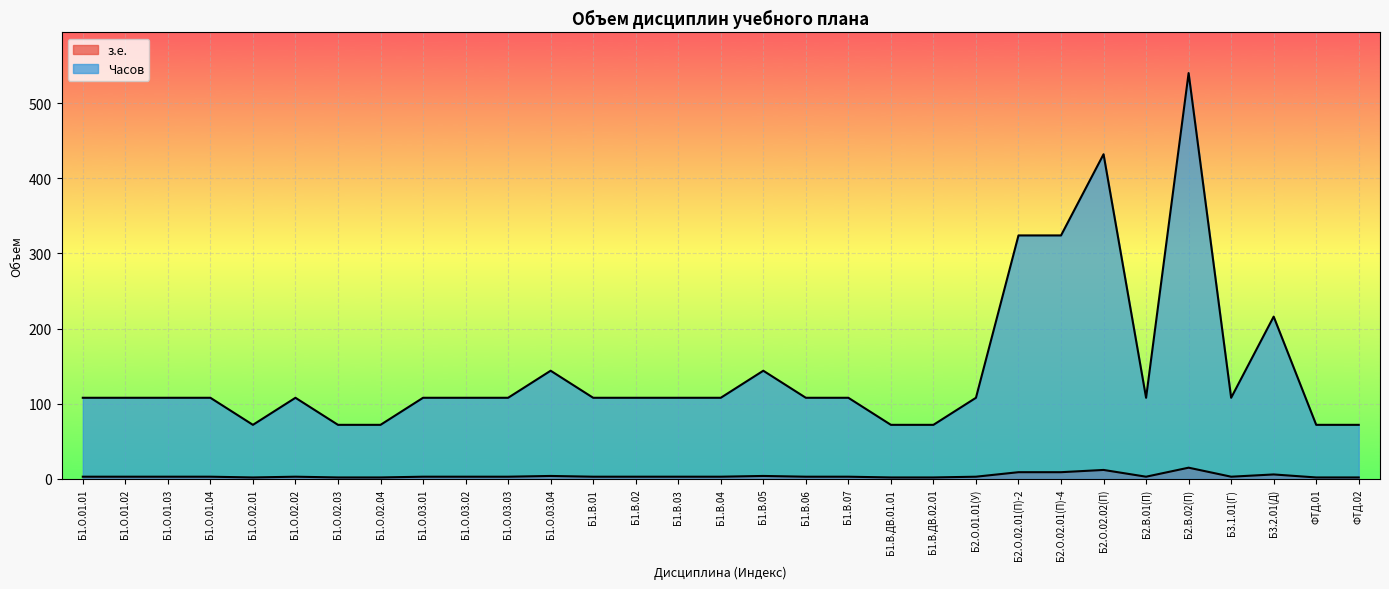

What is the value of the Часов point at the 5th from the left?

72